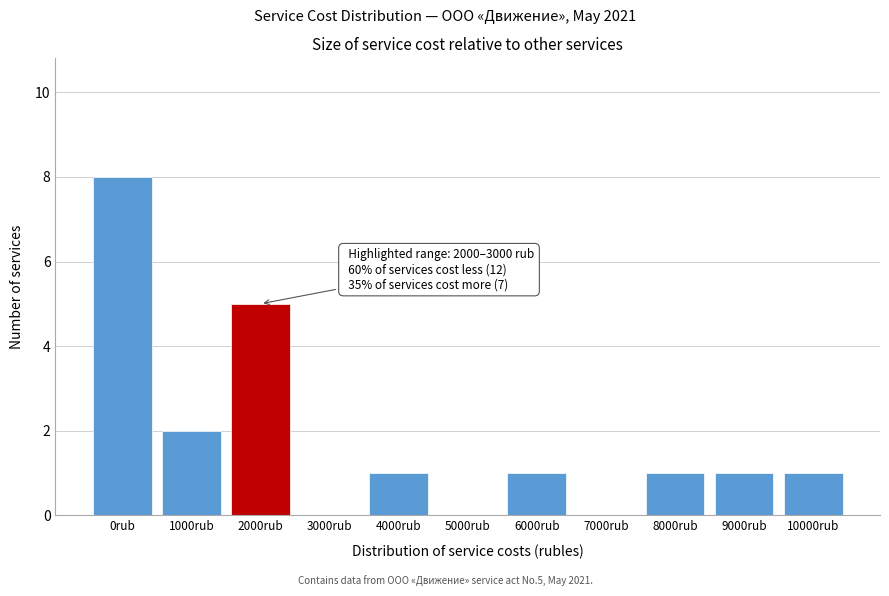

Reading right to left, extract all data points from this chart.

10000rub=1	9000rub=1	8000rub=1	7000rub=0	6000rub=1	5000rub=0	4000rub=1	3000rub=0	2000rub=5	1000rub=2	0rub=8